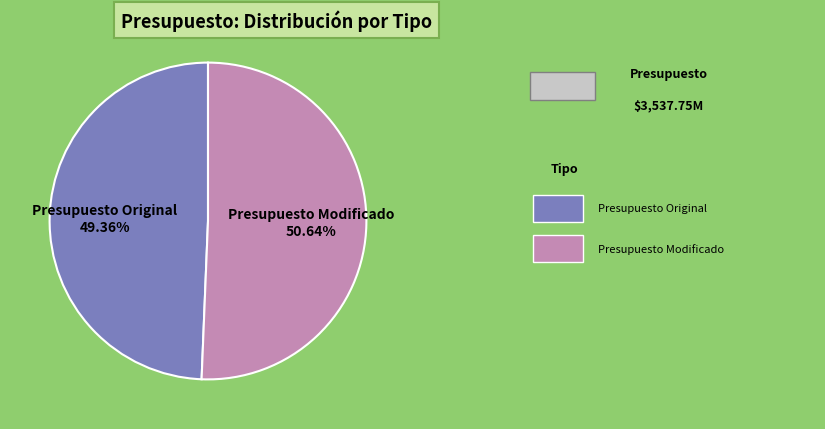

What is the largest slice in the pie chart?

Presupuesto Modificado